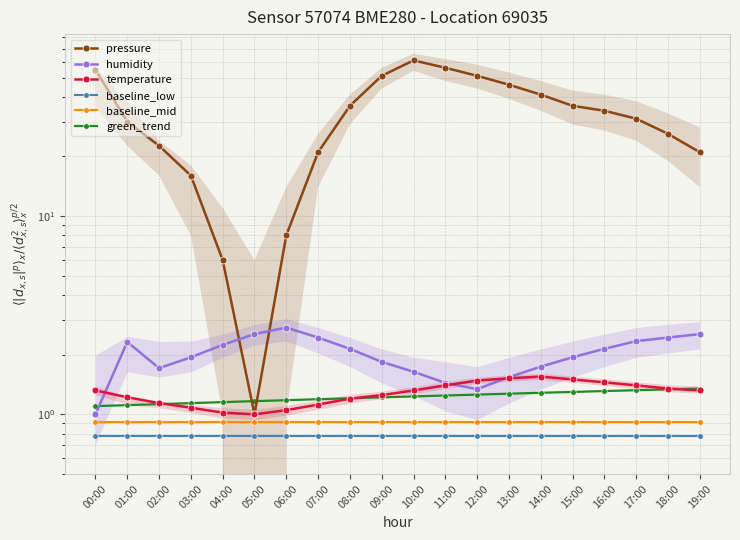

What is the label of the 8th point from the left?

07:00